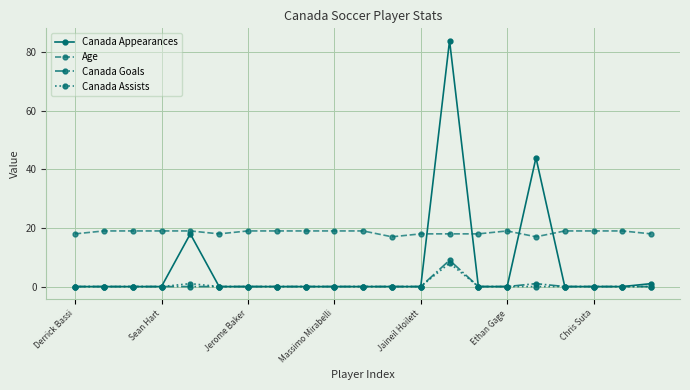

What are all the series names shown in the legend?

Canada Appearances, Age, Canada Goals, Canada Assists